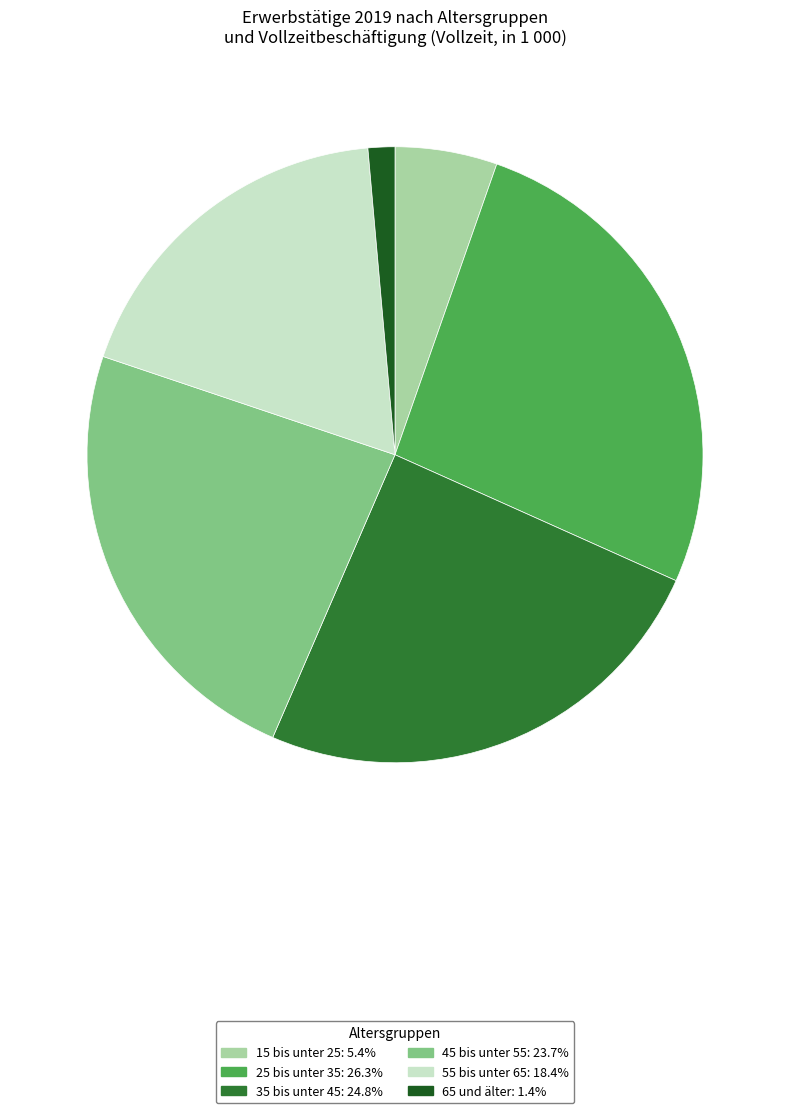

Combined, do 65 und älter and 55 bis unter 65 account for over 50%?

No